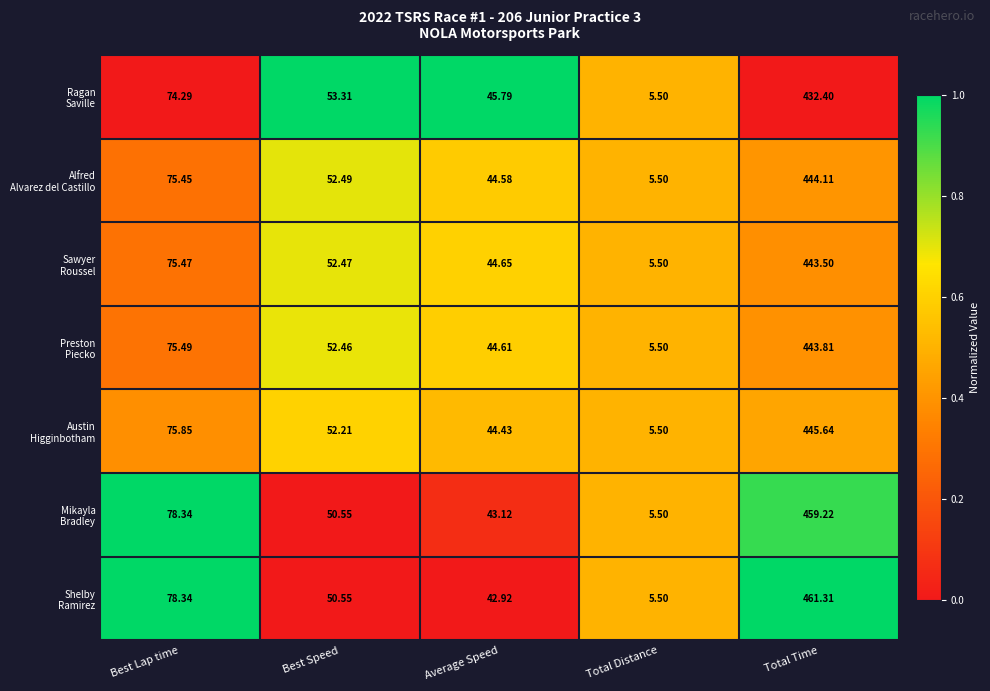

Which category has the lowest value across all series?

Total Distance